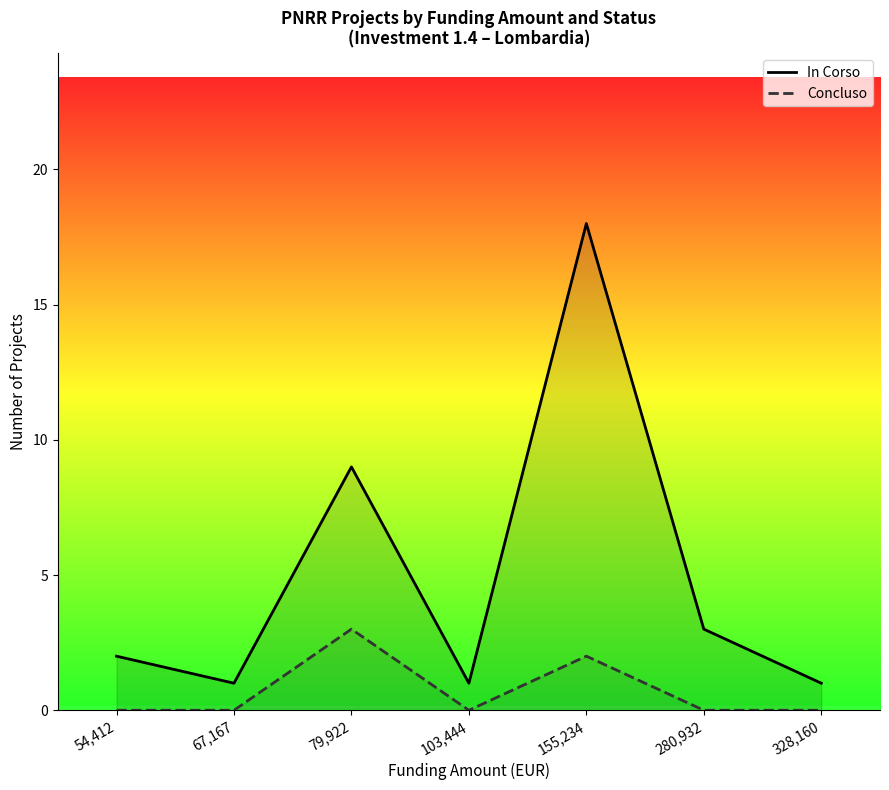

What are all the series names shown in the legend?

In Corso, Concluso